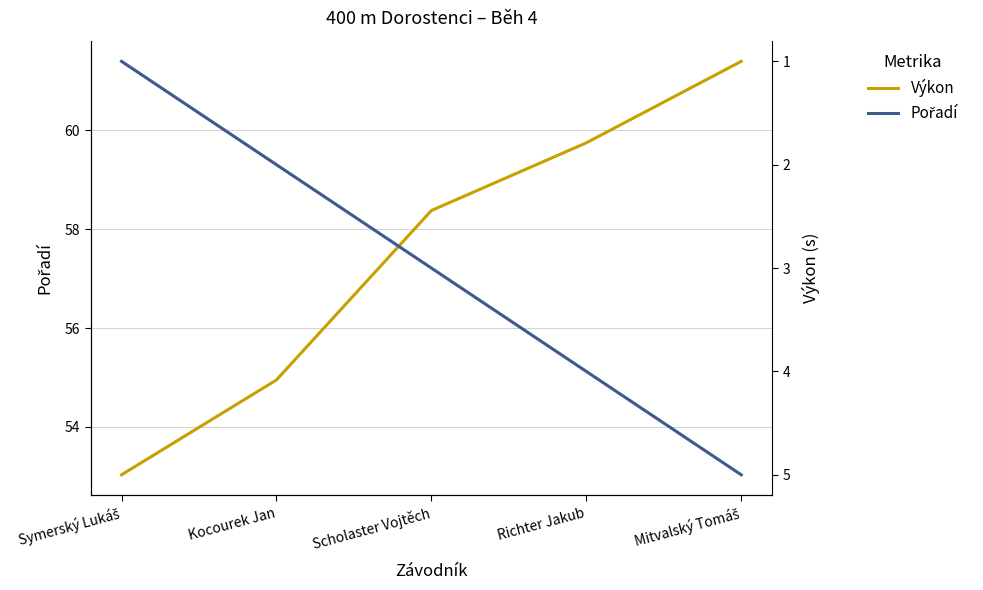

How many values in the Výkon series exceed 58?

3